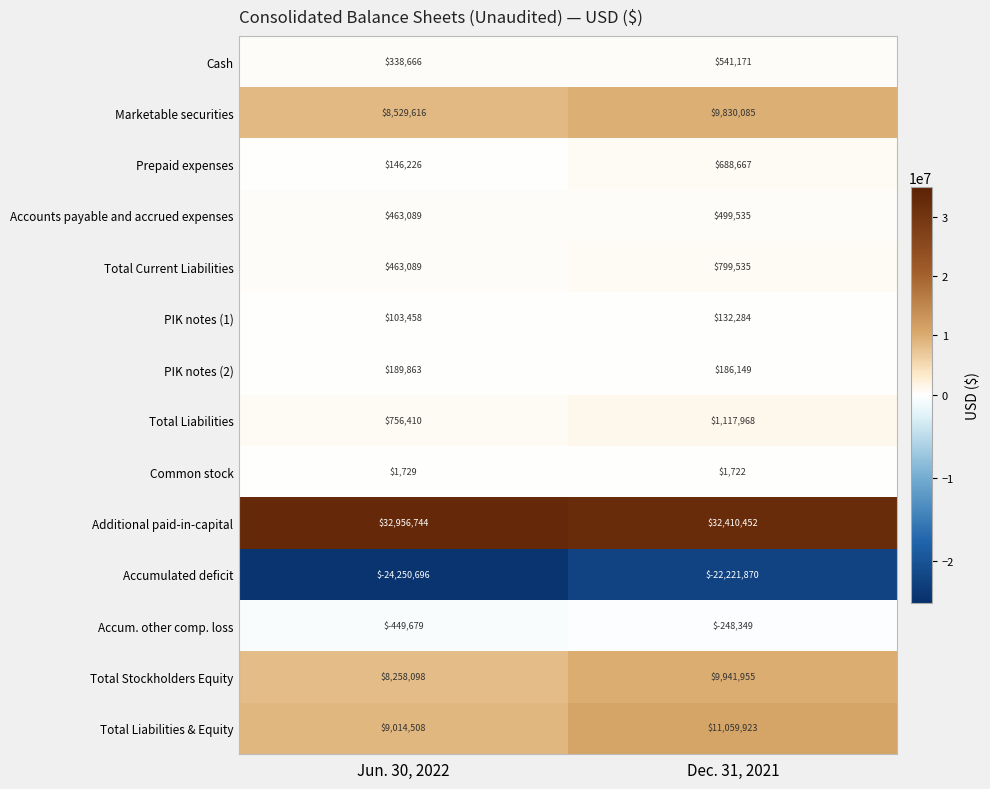

What is the maximum value shown in the chart?

32956744